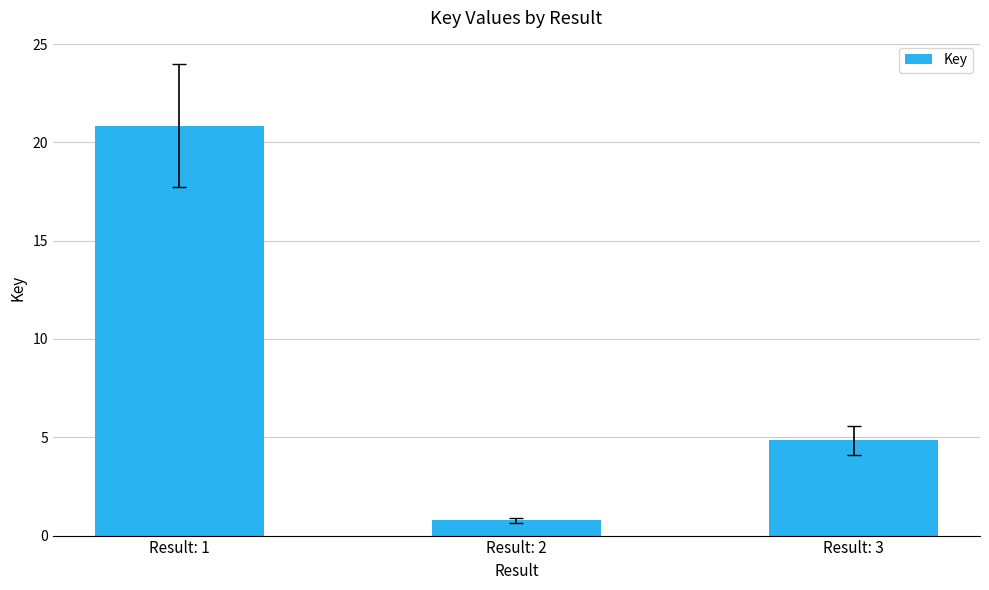

Reading left to right, extract all data points from this chart.

Result: 1=20.8	Result: 2=0.8	Result: 3=4.8